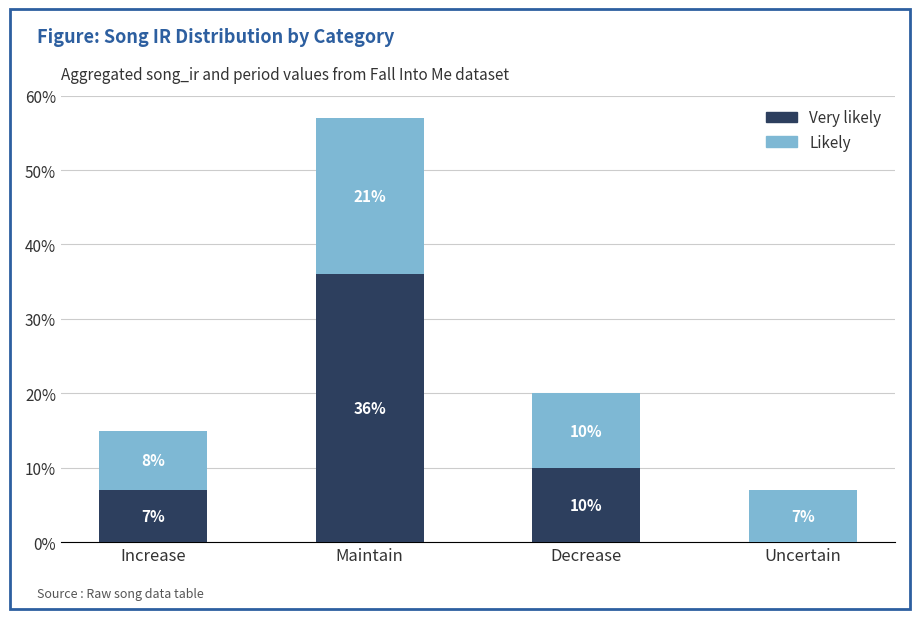

What is the highest value of the Very likely series?

36